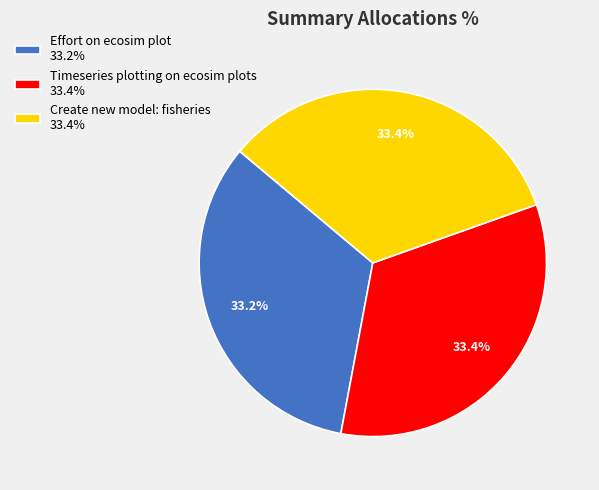

Is Effort on ecosim plot the majority of the pie?

No